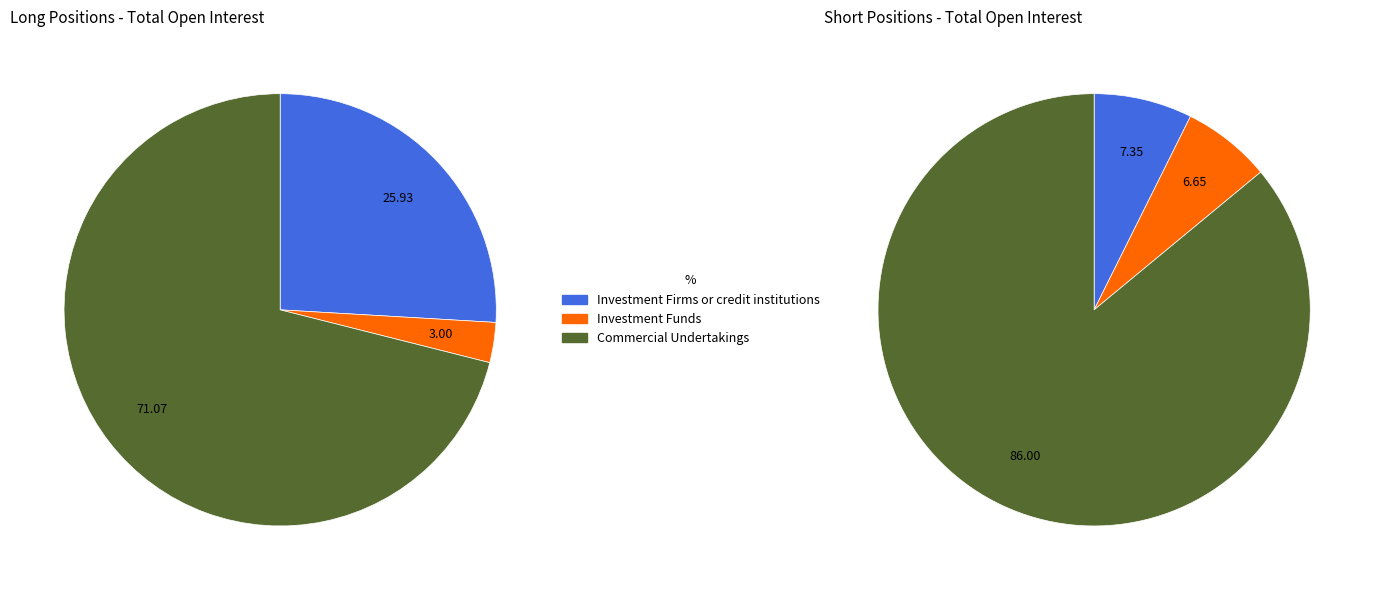

Which slice represents more than half of the pie?

Commercial Undertakings